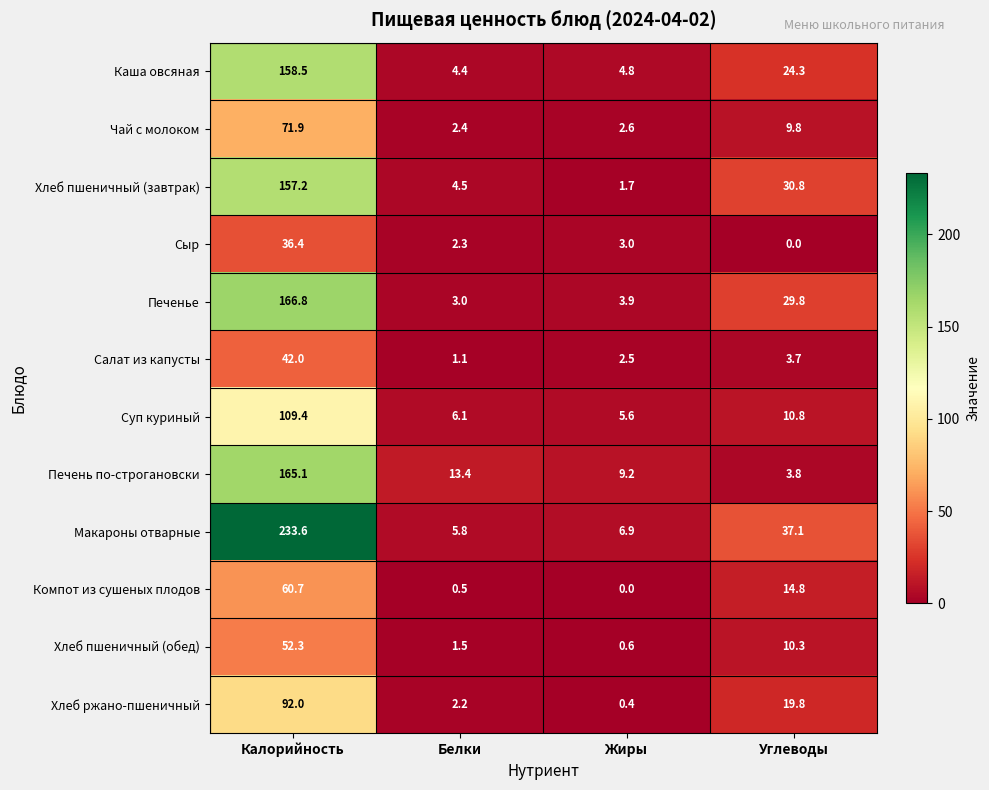

Is it true that Хлеб пшеничный (завтрак) equals 157.2 at Калорийность?

True